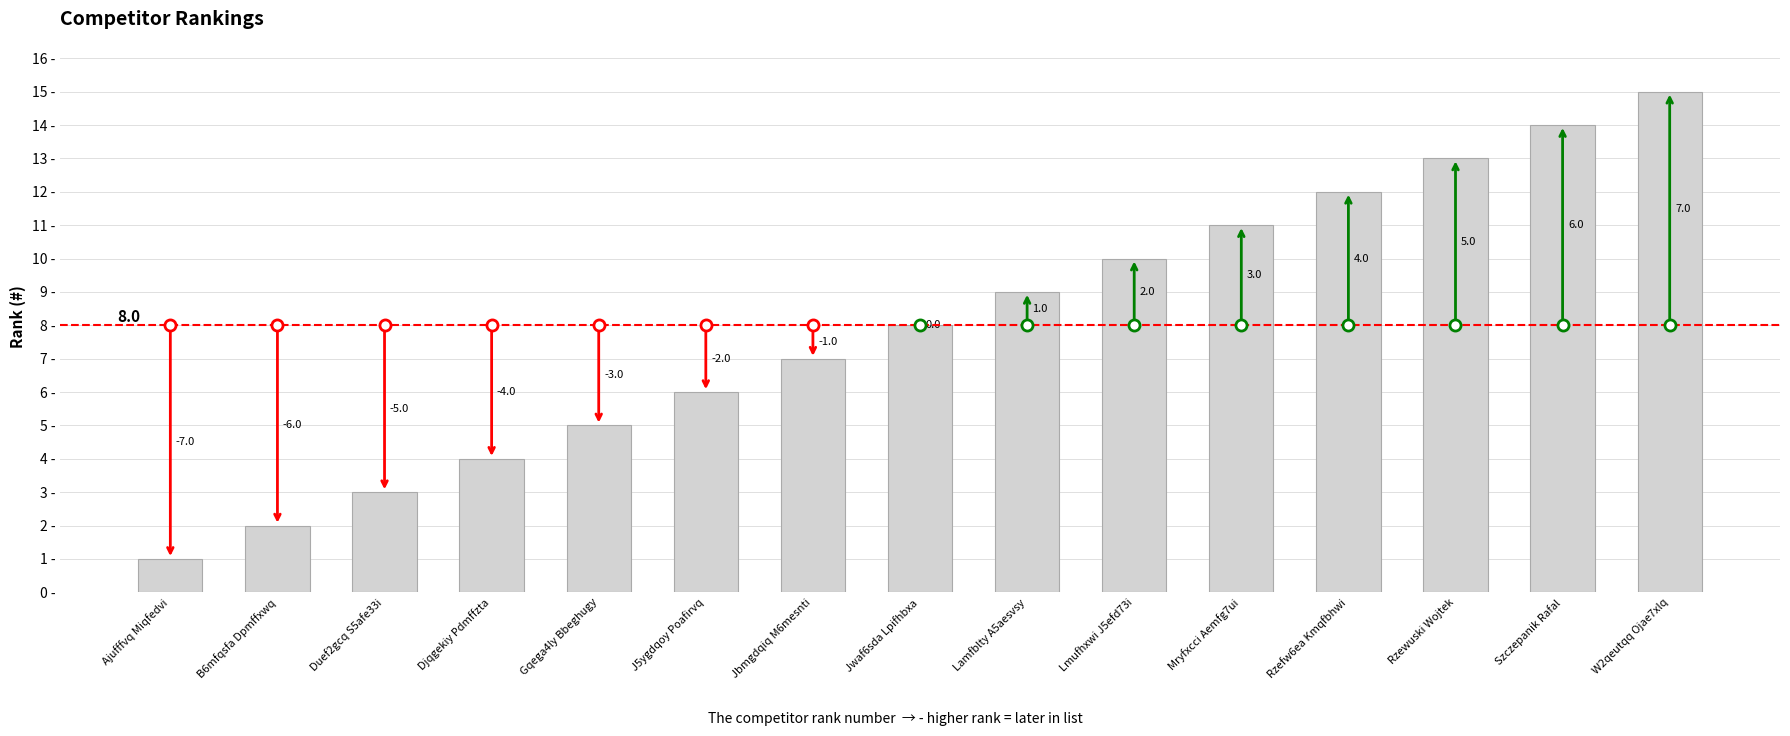

What is the average value?

8